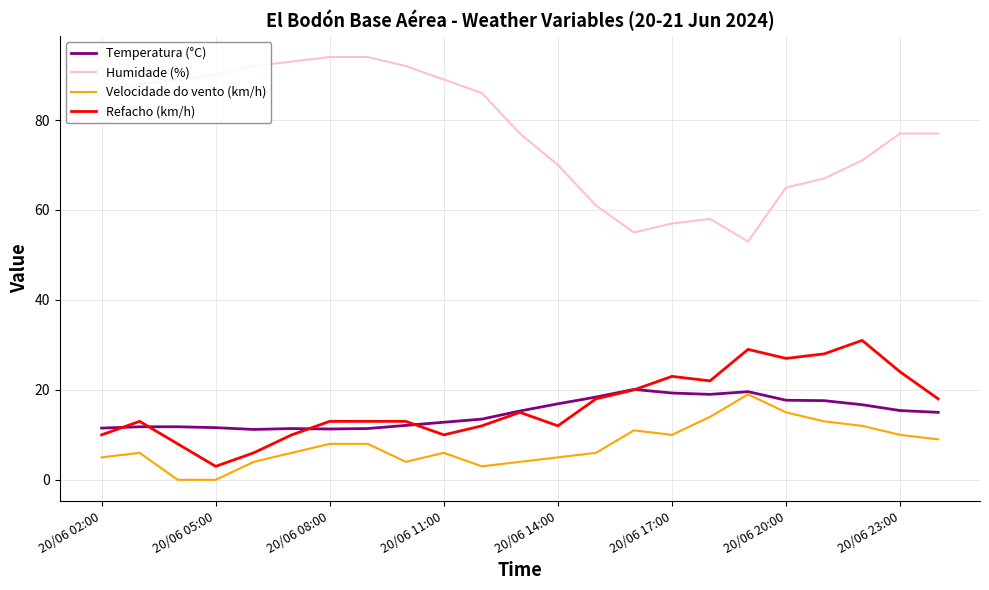

What is the maximum value for Humidade (%)?

94.0